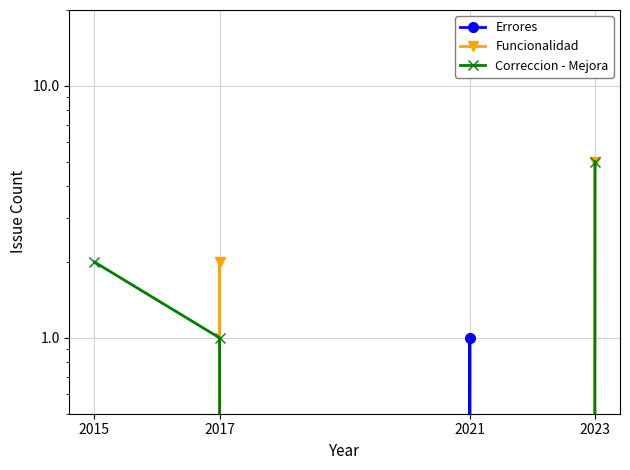

How many data points does each series have?

4